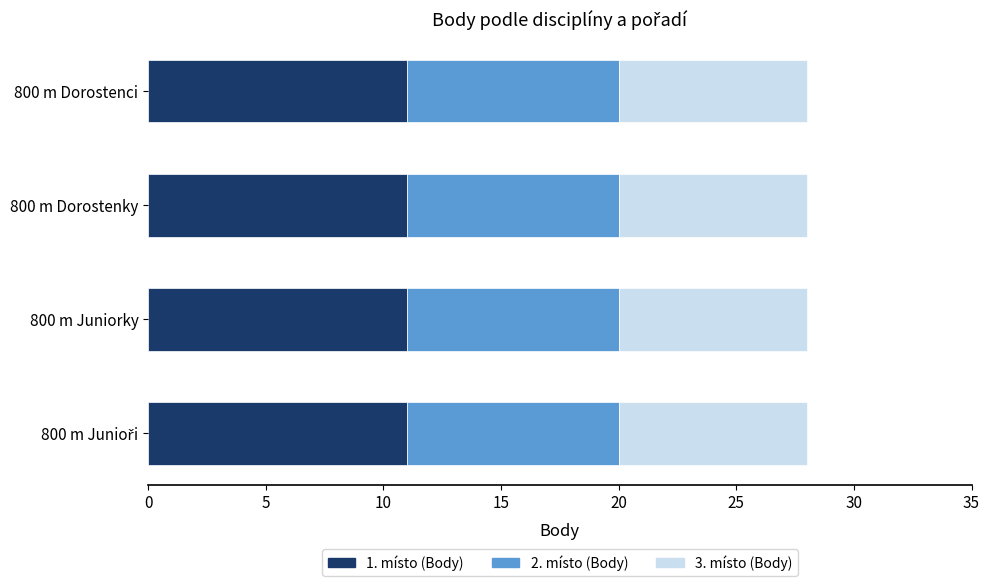

What is the total value across all series at 800 m Dorostenci?

28